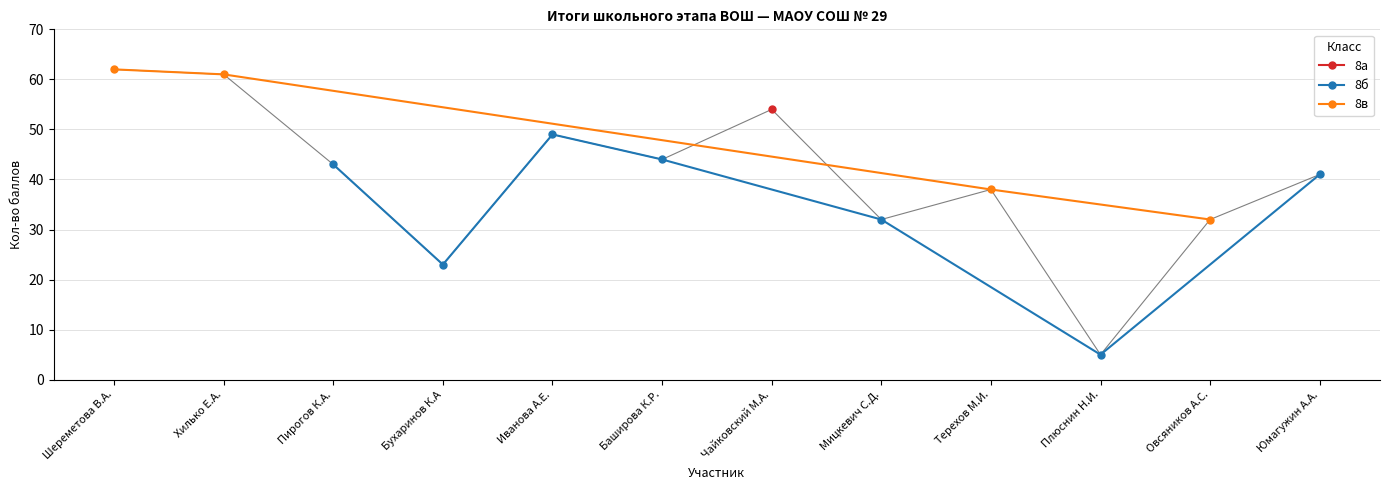

Rank the categories by value from highest to lowest.

Шереметова В.А., Хилько Е.А., Чайковский М.А., Иванова А.Е., Баширова К.Р., Пирогов К.А., Юмагужин А.А., Терехов М.И., Мицкевич С.Д., Овсяников А.С., Бухаринов К.А, Плюснин Н.И.